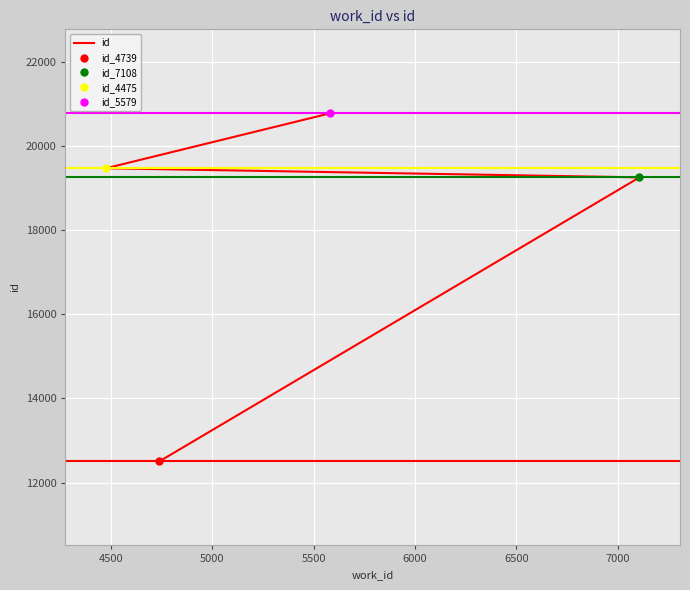

True or false: there are more than 2 points higher than both neighbors.

False